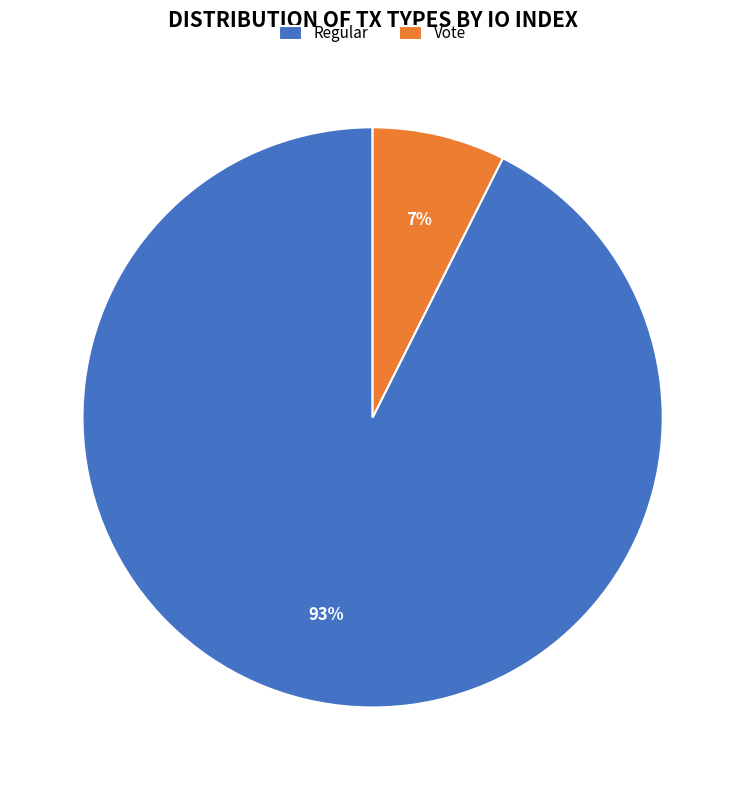

Is there a majority slice in this chart?

Yes